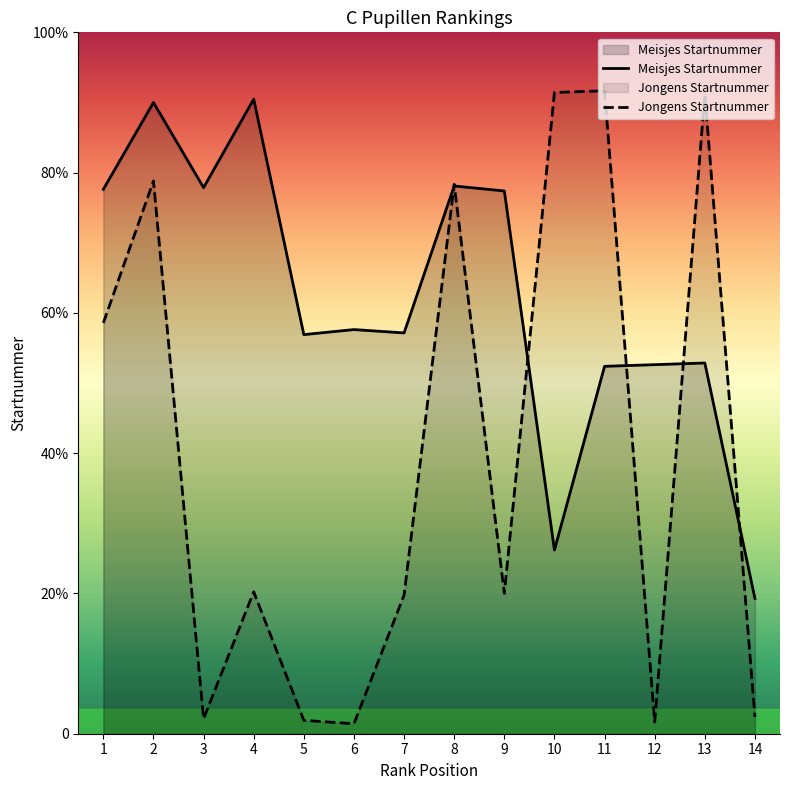

Does the chart display data point markers on the line(s)?

No